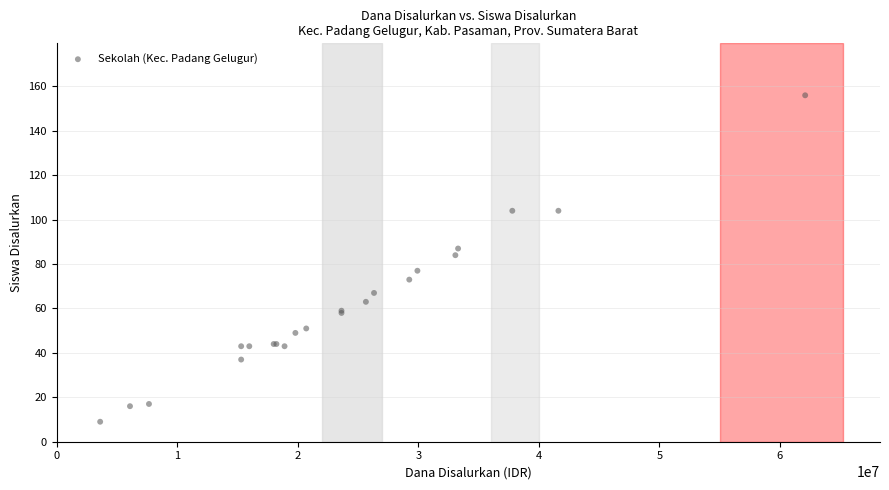

What Y value in the scatter plot is closest to 82?

84